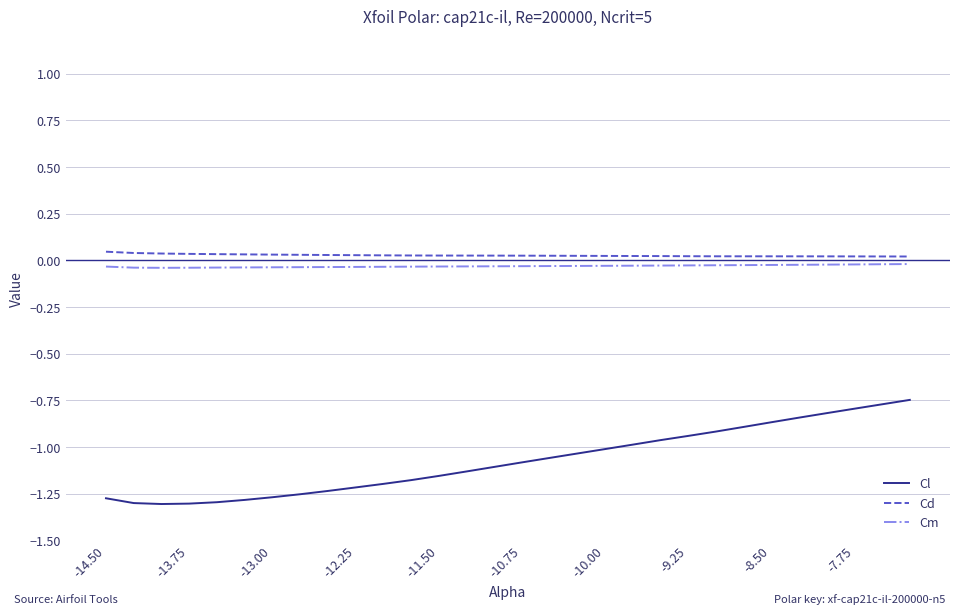

How many lines are shown in the chart?

3